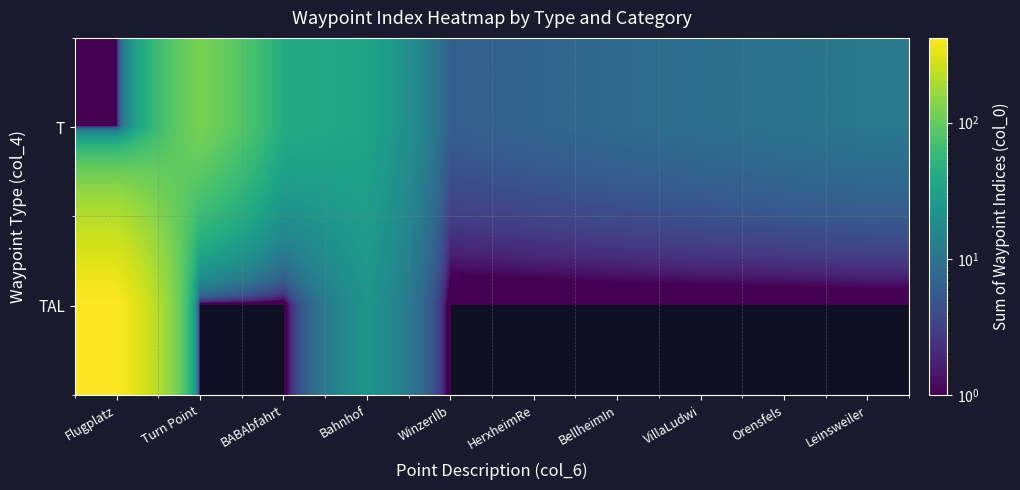

Reading left to right, what are all the values shown in this chart?

T: Flugplatz=1	Turn Point=124	BABAbfahrt=41	Bahnhof=34	WinzerIlb=6	HerxheimRe=7	BellheimIn=8	VillaLudwi=9	Orensfels=10	Leinsweiler=11
TAL: Flugplatz=420	Turn Point=0	BABAbfahrt=0	Bahnhof=23	WinzerIlb=0	HerxheimRe=0	BellheimIn=0	VillaLudwi=0	Orensfels=0	Leinsweiler=0